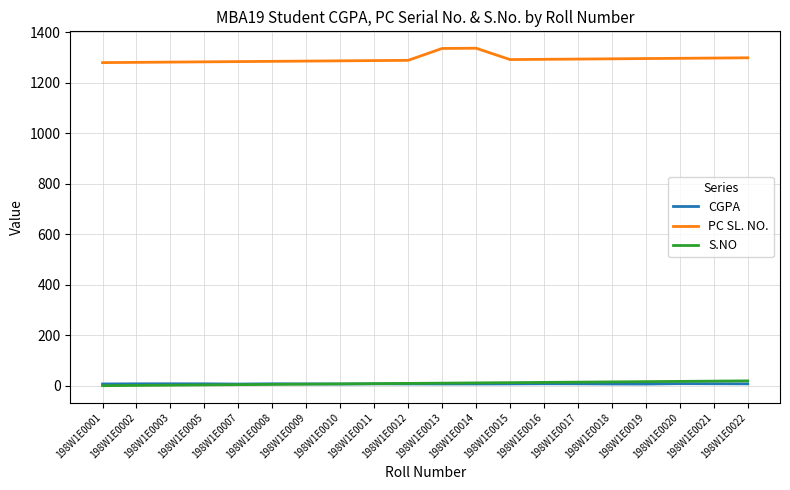

How many categories are shown in the chart?

20